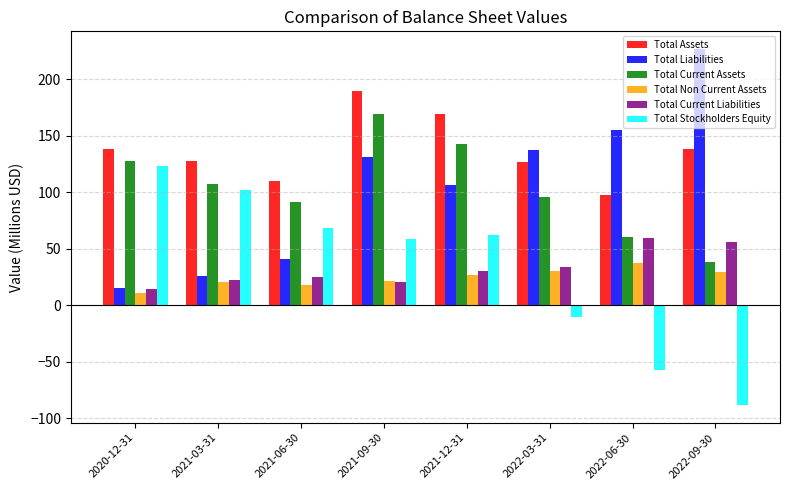

How many bars are there in total?

48